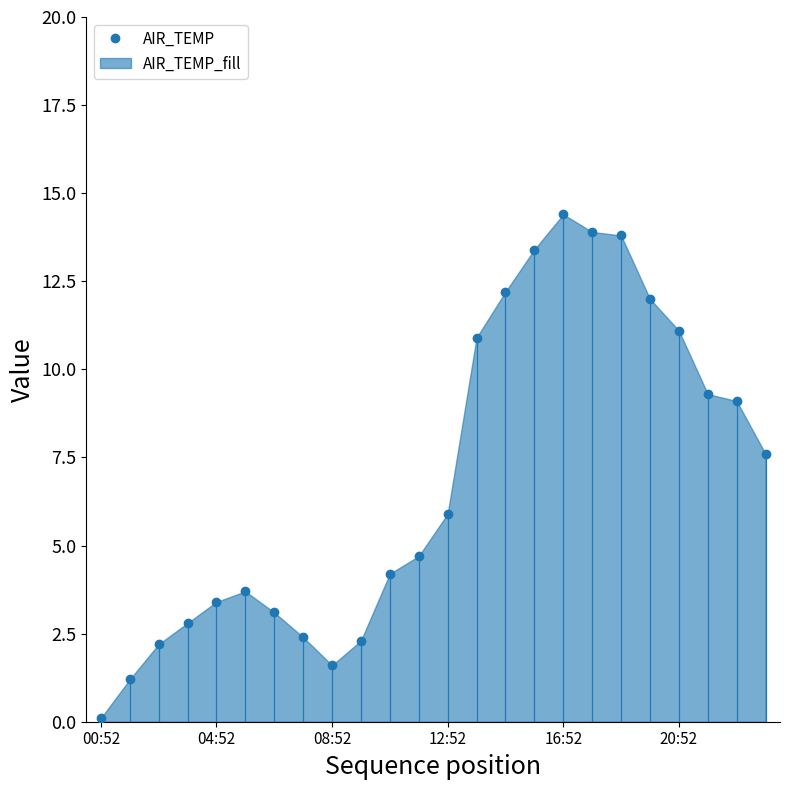

What is the difference between the second highest and minimum values?

13.8